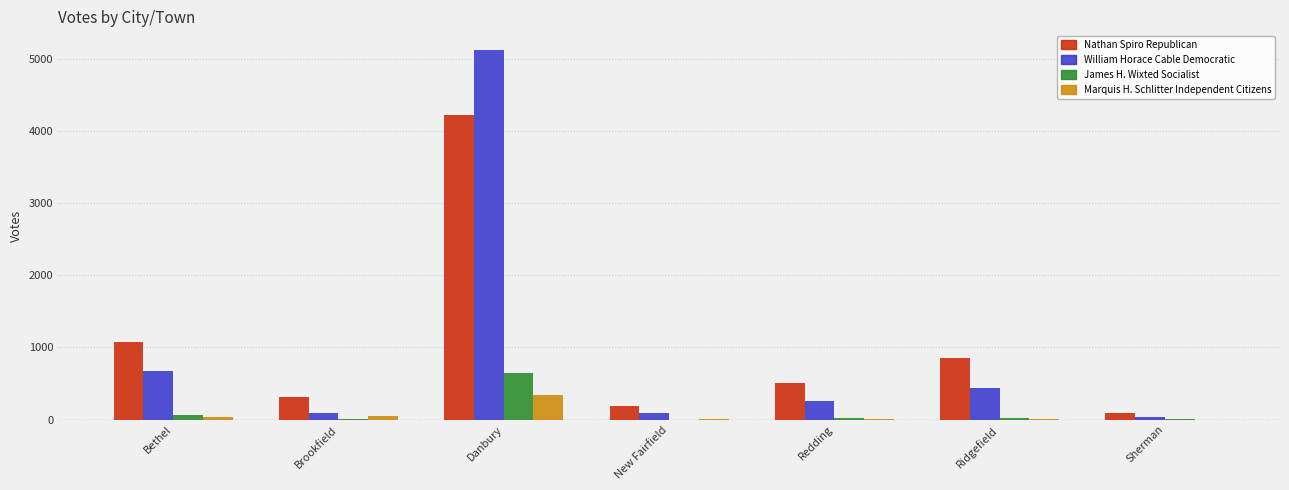

Does the chart contain stacked bars?

No